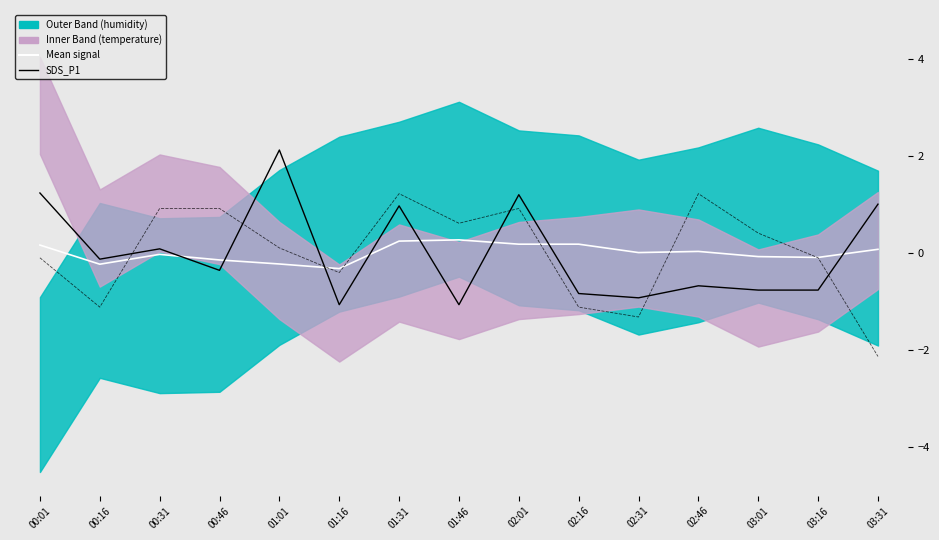

True or false: SDS_P1 and SDS_P2 intersect in this chart.

True